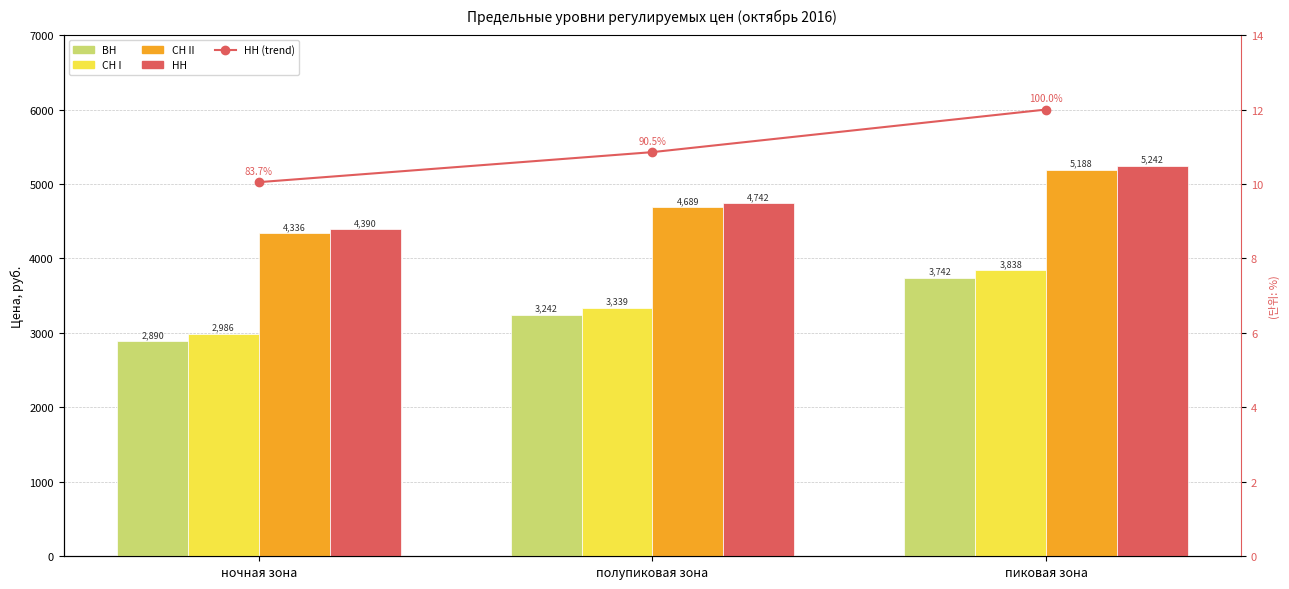

What is the average value of the НН (trend) series?

11.0